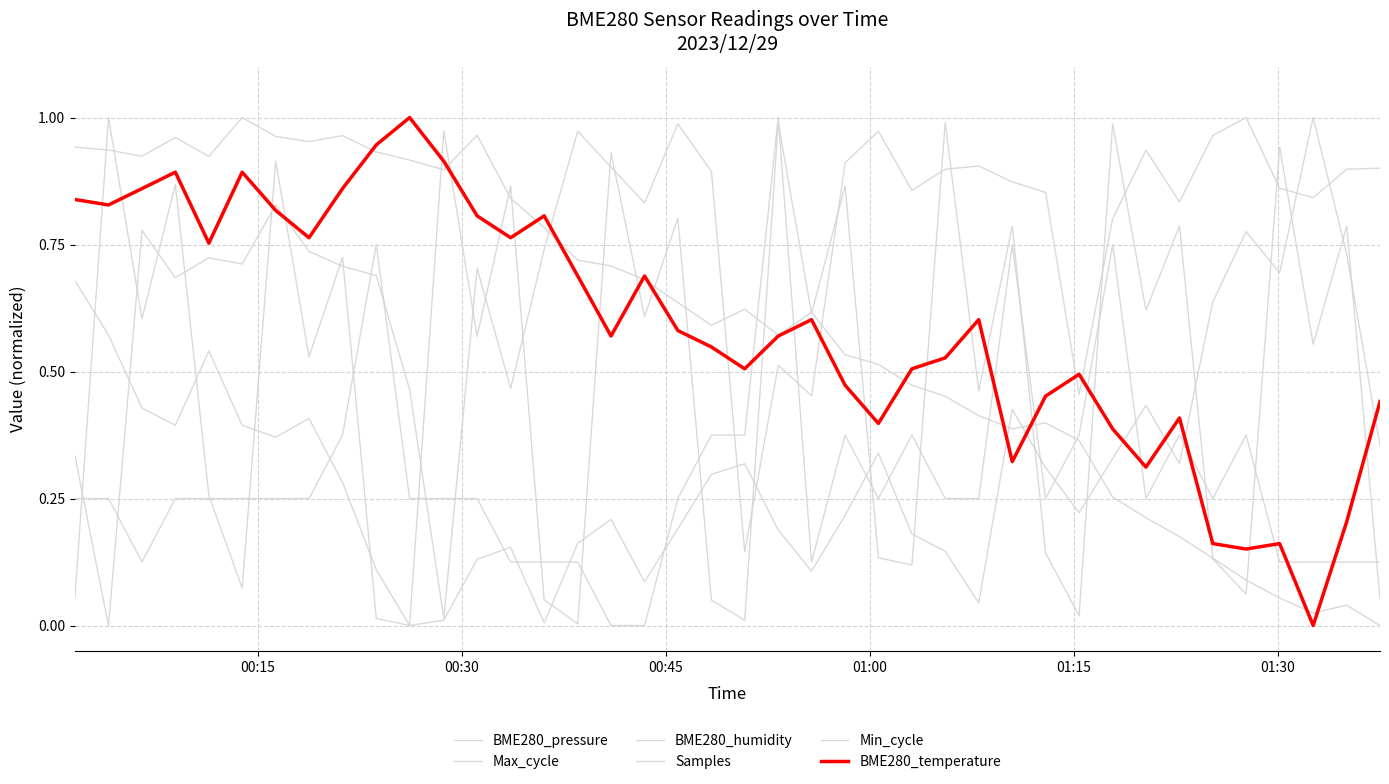

How many values in BME280_pressure are above zero?

39